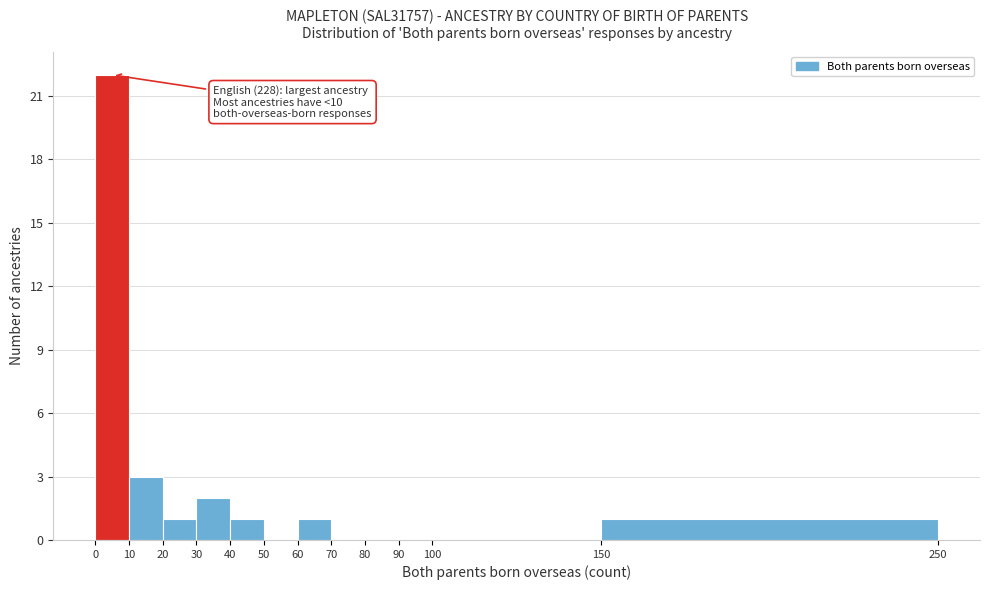

Which range on the x-axis has the tallest bar?

0 to 10